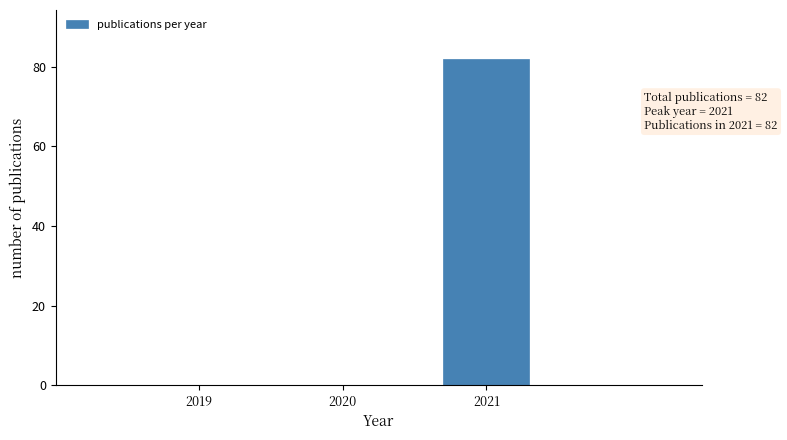

Over which range of the x-axis is the bar tallest?

2020.5 to 2021.5